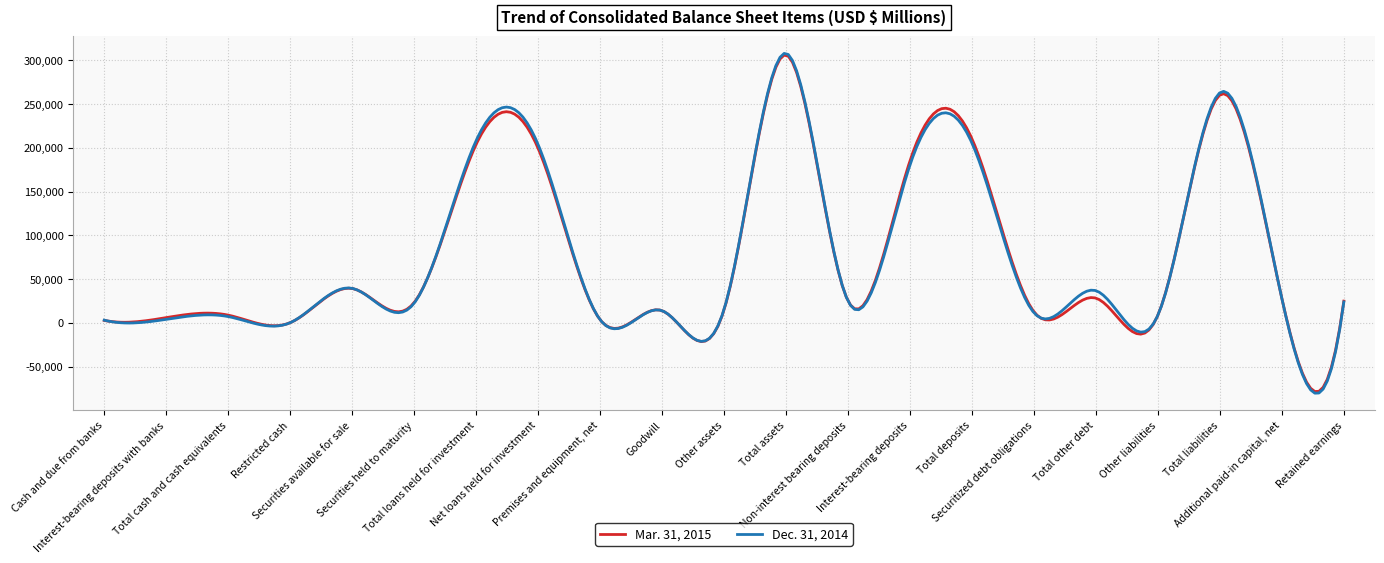

Which series has the widest spread of values?

Dec. 31, 2014